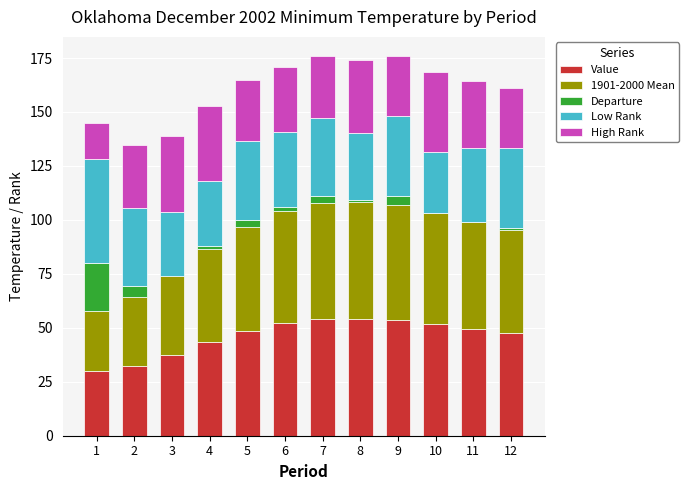

Reading left to right, extract all data points from this chart.

Value: 1=30.0	2=32.5	3=37.5	4=43.4	5=48.6	6=52.1	7=54.1	8=54.2	9=53.7	10=51.7	11=49.6	12=47.7
1901-2000 Mean: 1=27.8	2=32.0	3=37.6	4=43.3	5=48.3	6=51.9	7=53.8	8=54.1	9=53.3	10=51.7	11=49.6	12=47.6
Departure: 1=22.0	2=5.0	3=-1.0	4=1.0	5=3.0	6=2.0	7=3.0	8=1.0	9=4.0	10=0.0	11=0.0	12=1.0
Low Rank: 1=48.5	2=36.0	3=29.5	4=30.5	5=36.5	6=34.5	7=36.5	8=31.0	9=37.0	10=28.0	11=34.0	12=37.0
High Rank: 1=16.5	2=29.0	3=35.5	4=34.5	5=28.5	6=30.5	7=28.5	8=34.0	9=28.0	10=37.0	11=31.0	12=28.0